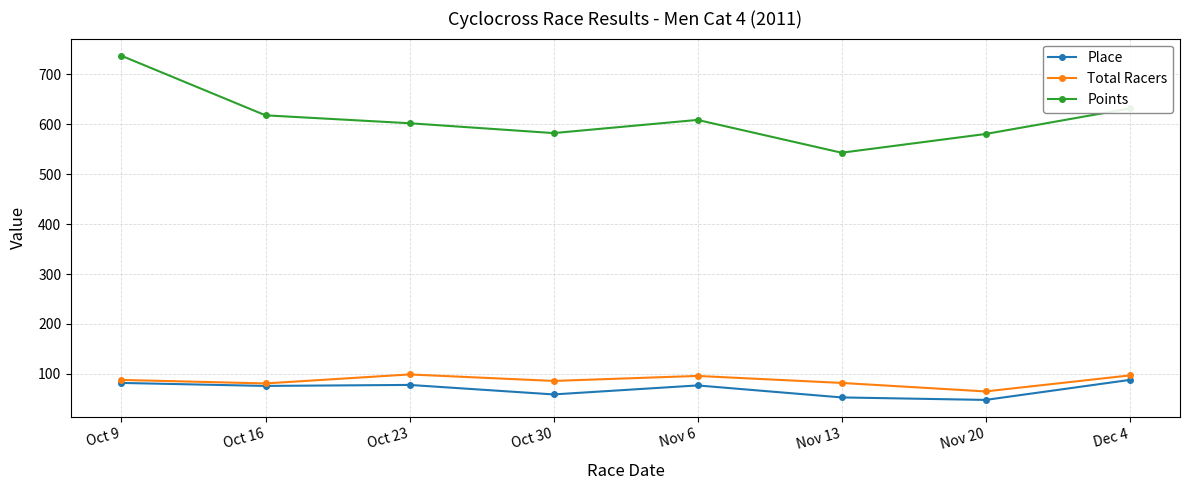

Does the chart display data point markers on the line(s)?

Yes